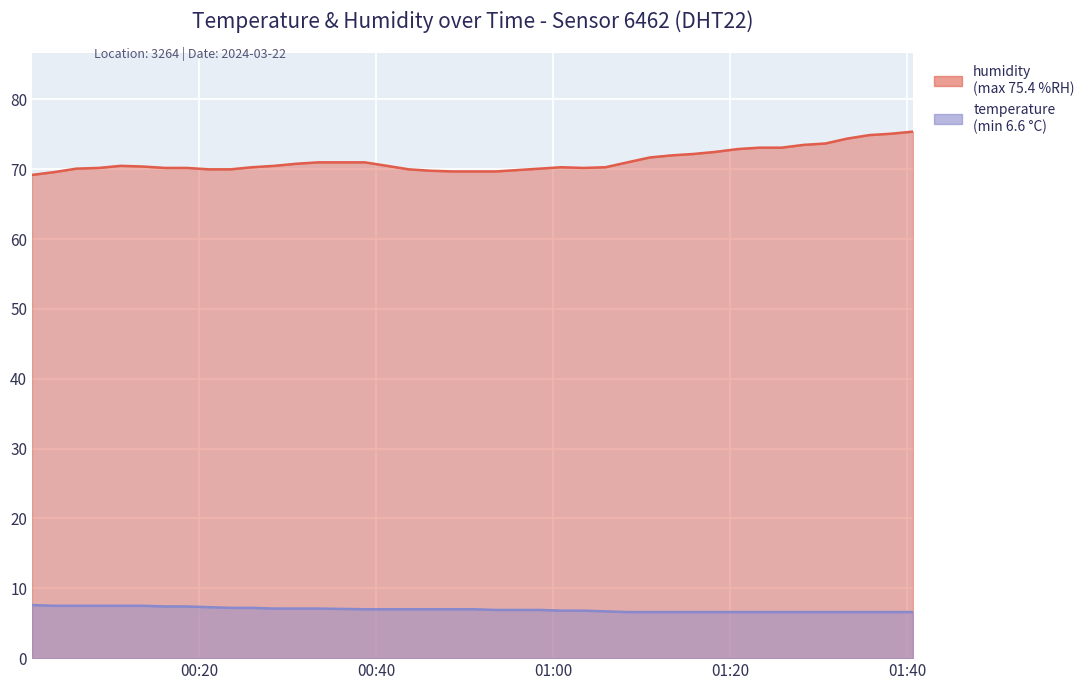

Which series has the largest total across all categories?

humidity